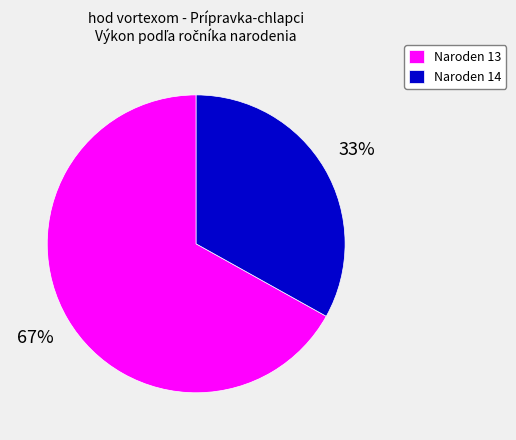

To the nearest percent, what percentage of the pie is Naroden 14?

33%